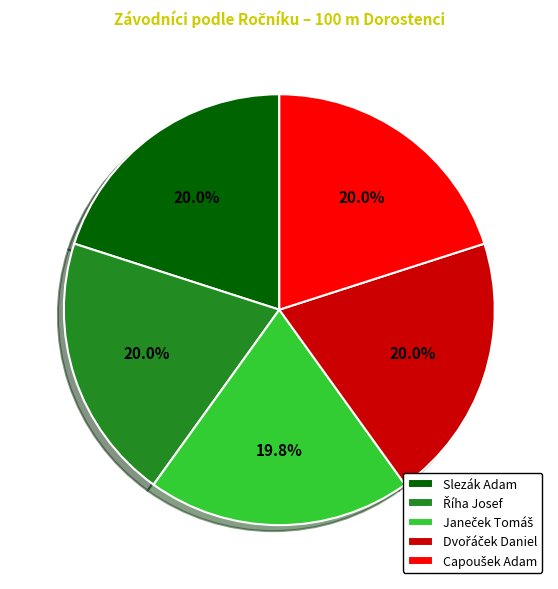

Is Slezák Adam the majority of the pie?

No